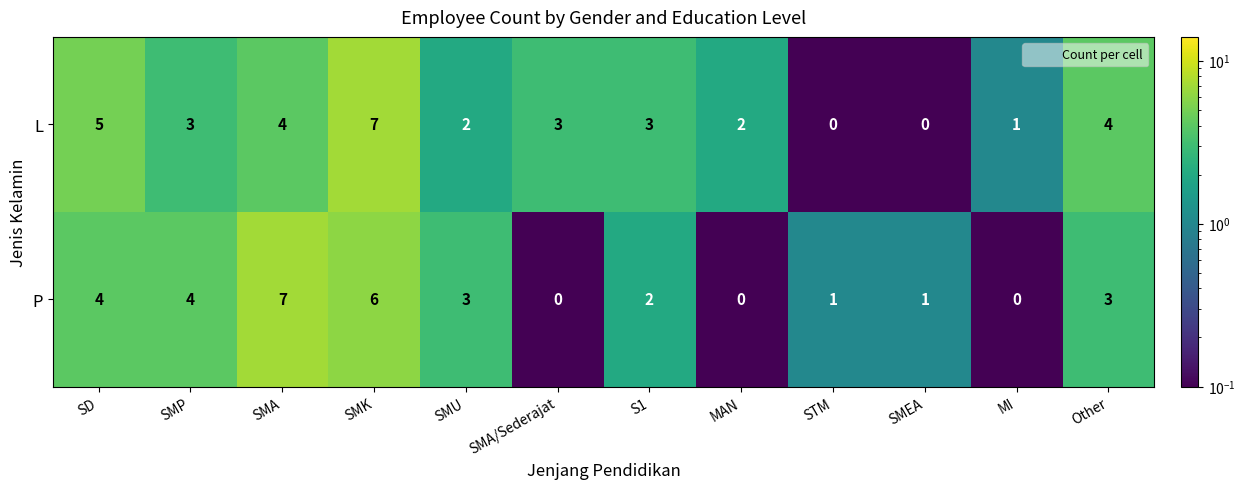

Is the value of L at SMA/Sederajat greater than the value of P at MI?

Yes